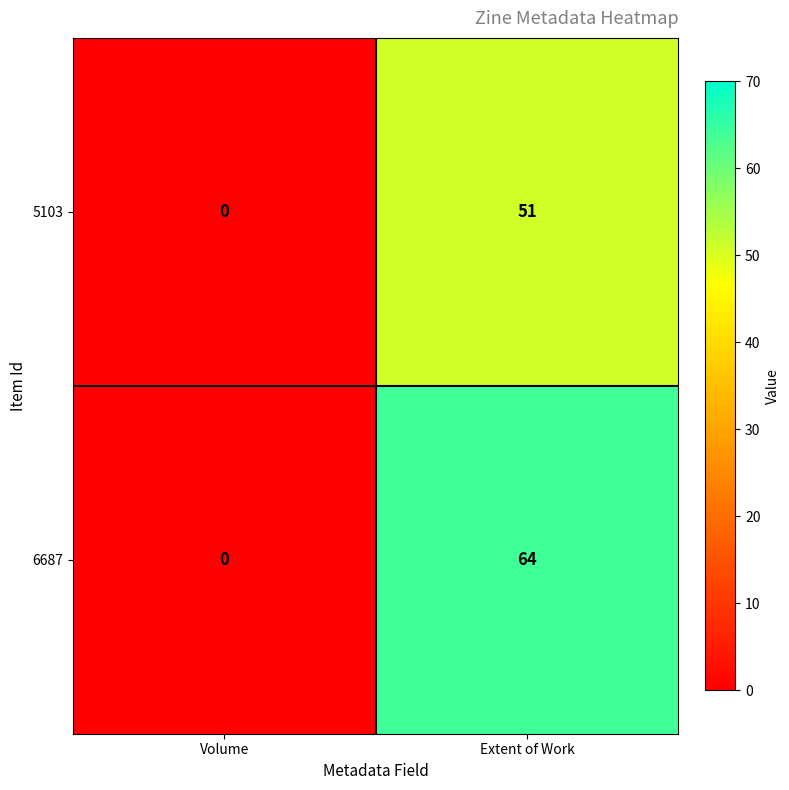

How many series are shown in this chart?

2